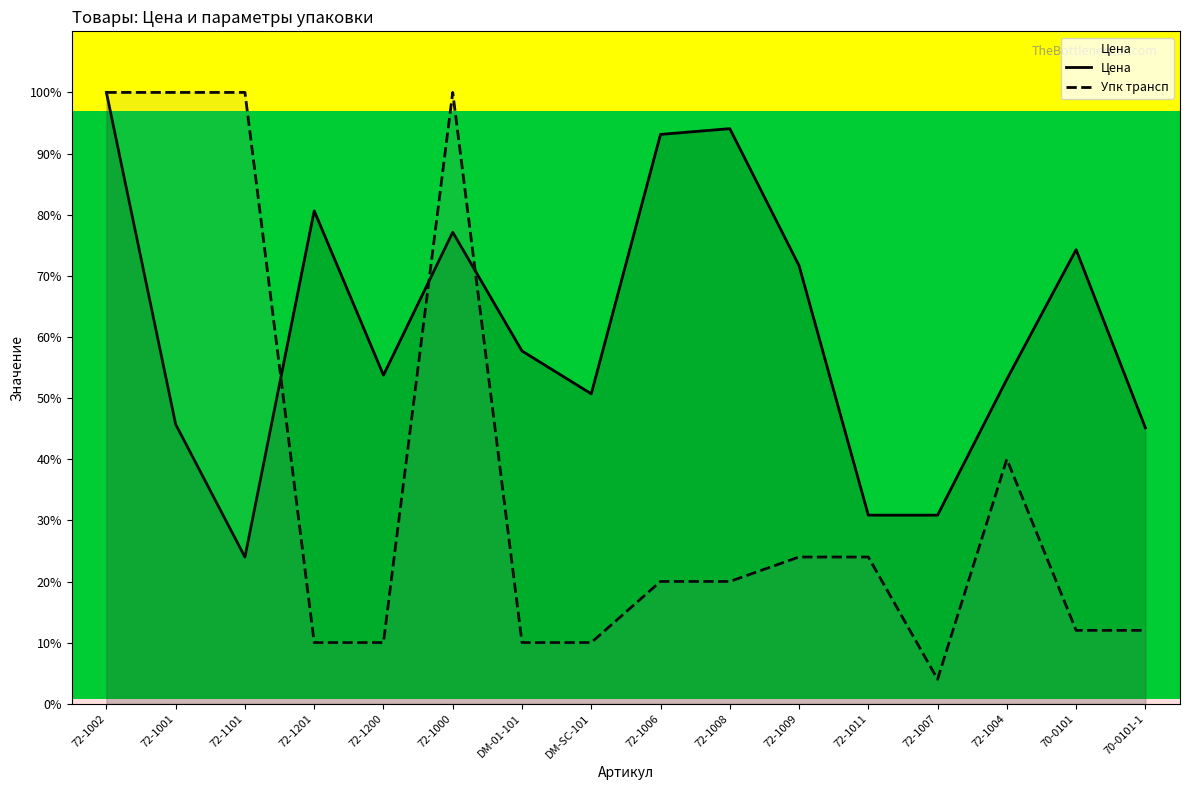

Rank the categories by Упк трансп value from highest to lowest.

72-1002, 72-1001, 72-1101, 72-1000, 72-1004, 72-1009, 72-1011, 72-1006, 72-1008, 70-0101, 70-0101-1, 72-1201, 72-1200, DM-01-101, DM-SC-101, 72-1007